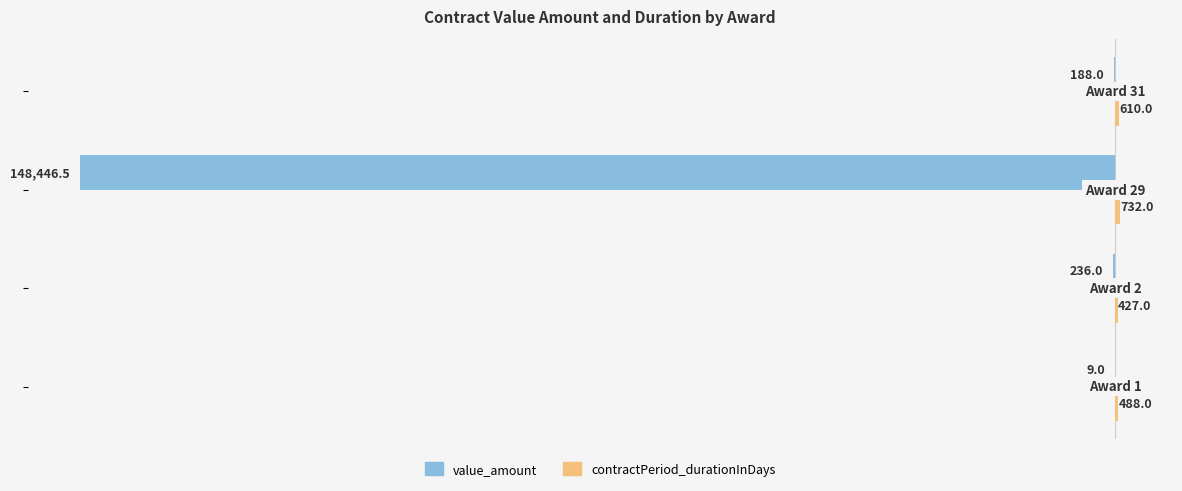

Reading left to right, what are all the values shown in this chart?

value_amount: -9.0	-236.0	-148446.5	-188.0
contractPeriod_durationInDays: 488.0	427.0	732.0	610.0